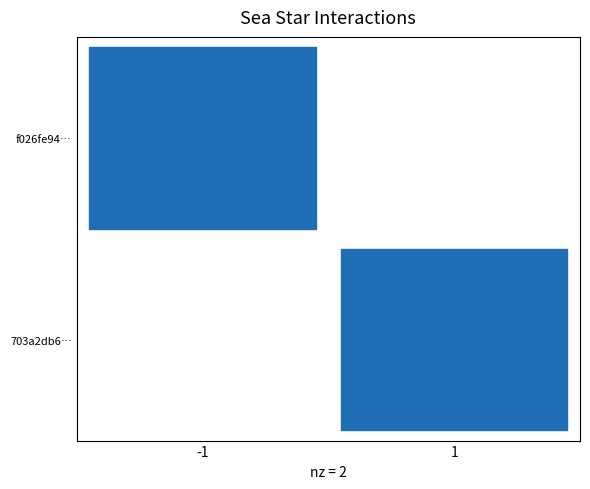

Is the value of 703a2db68e400a3bac317d7e6ed5c3edeaeccf2 at direction greater than the value of f026fe946ae5888bc6a8978f6e476d0e76956eb at io_index?

No